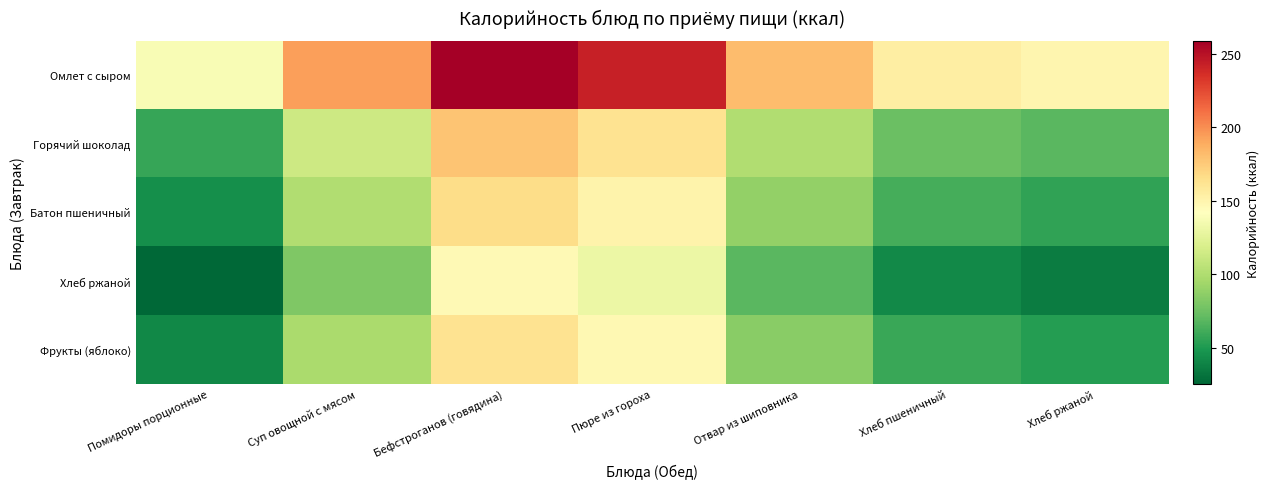

Rank the series by their maximum value, from lowest to highest.

Хлеб ржаной, Фрукты (яблоко), Батон пшеничный, Горячий шоколад, Омлет с сыром